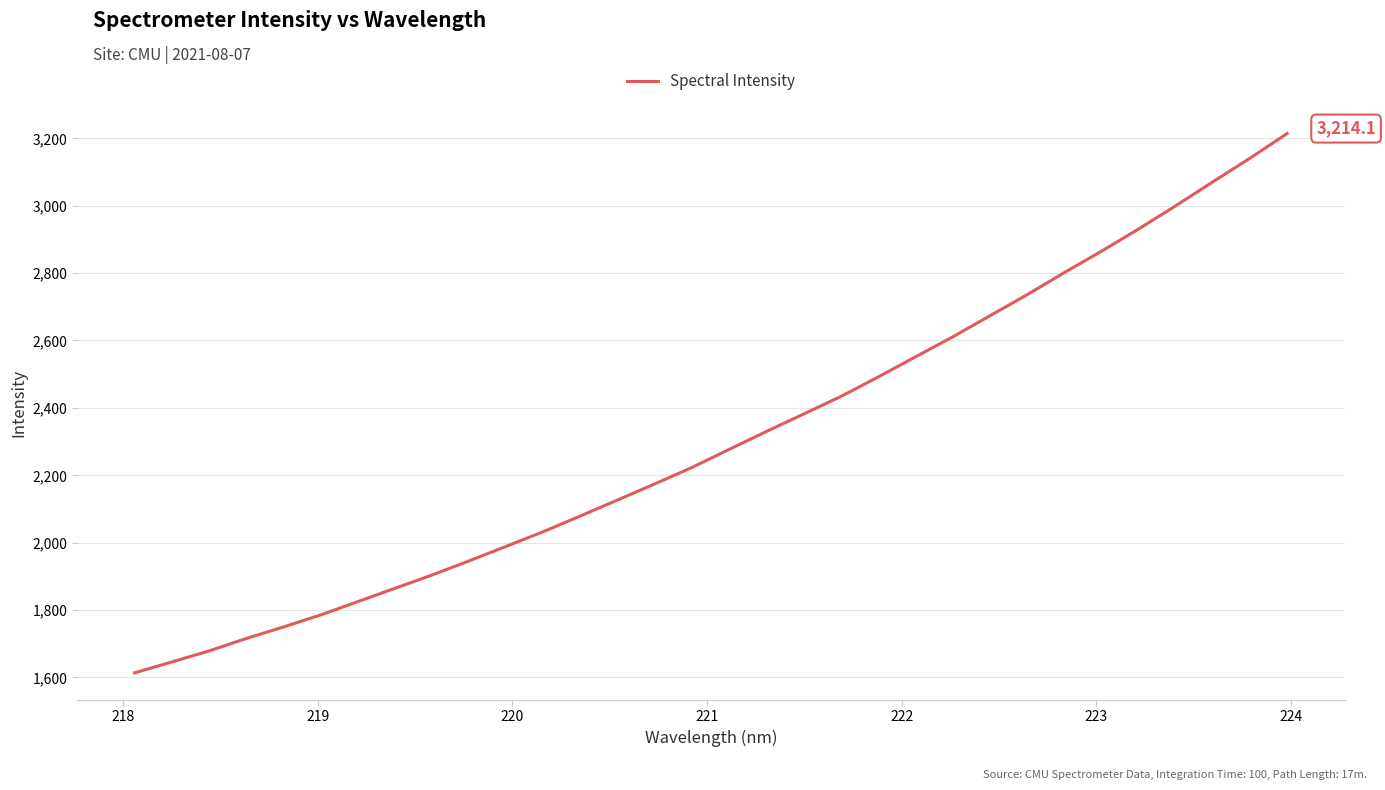

What is the smallest value displayed?

1613.7